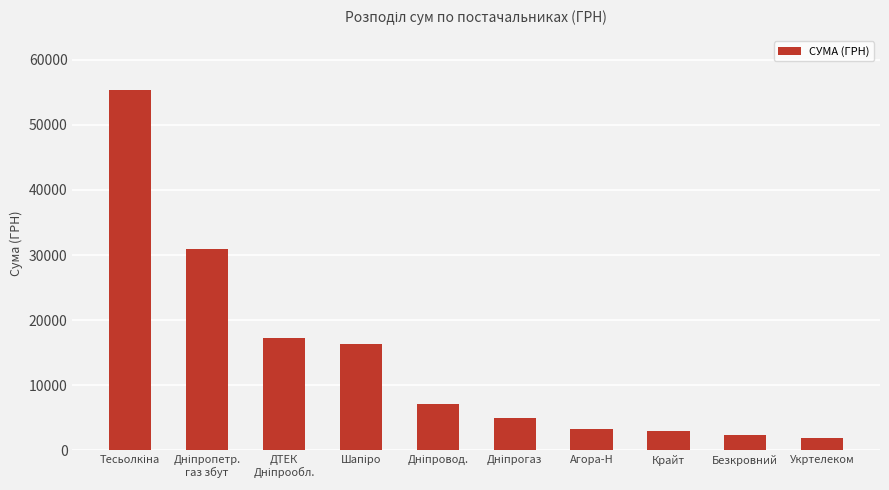

The chart shows a value of 3035.0 at Крайт. True or false?

True